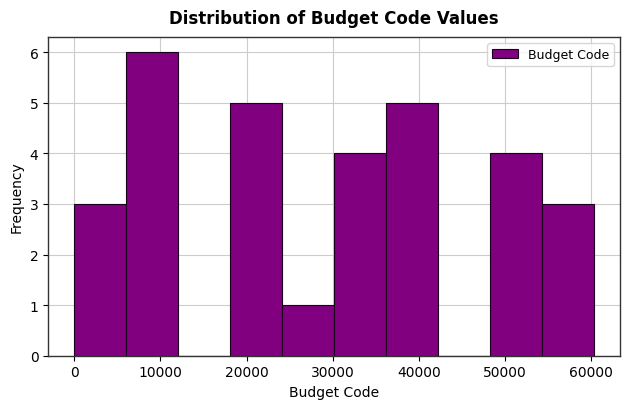

Reading left to right, list every bar in this chart as the range it spans on the x-axis followed by its height. Neither the bar edges nor the heights are printed on the chart, so give them approximately, as read against the axes.

0 to 6000: 3
6000 to 12000: 6
12000 to 18000: 0
18000 to 24000: 5
24000 to 30000: 1
30000 to 36000: 4
36000 to 42000: 5
42000 to 48000: 0
48000 to 54000: 4
54000 to 60000: 3